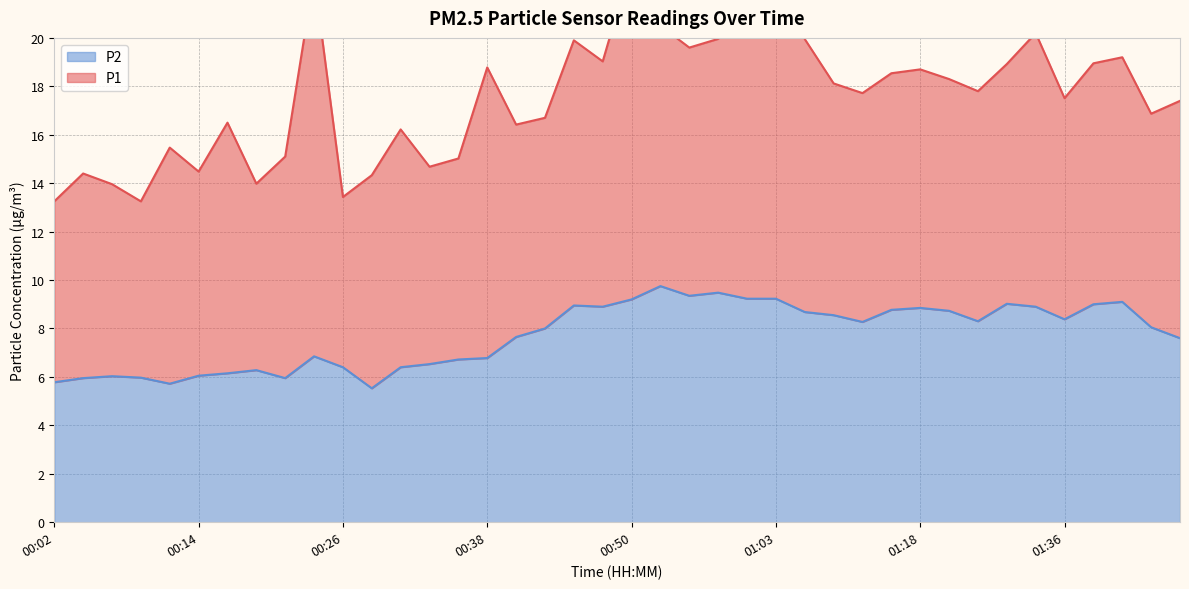

Reading left to right, what are all the values shown in this chart?

00:02=5.8	00:04=6.0	00:07=6.0	00:09=6.0	00:11=5.7	00:14=6.0	00:16=6.2	00:19=6.3	00:21=6.0	00:24=6.8	00:26=6.4	00:28=5.5	00:31=6.4	00:33=6.5	00:36=6.7	00:38=6.8	00:41=7.7	00:43=8.0	00:46=8.9	00:48=8.9	00:50=9.2	00:53=9.8	00:55=9.3	00:58=9.5	01:00=9.2	01:03=9.2	01:05=8.7	01:08=8.6	01:10=8.3	01:15=8.8	01:18=8.8	01:20=8.7	01:26=8.3	01:31=9.0	01:33=8.9	01:36=8.4	01:38=9.0	01:41=9.1	01:43=8.1	01:46=7.6